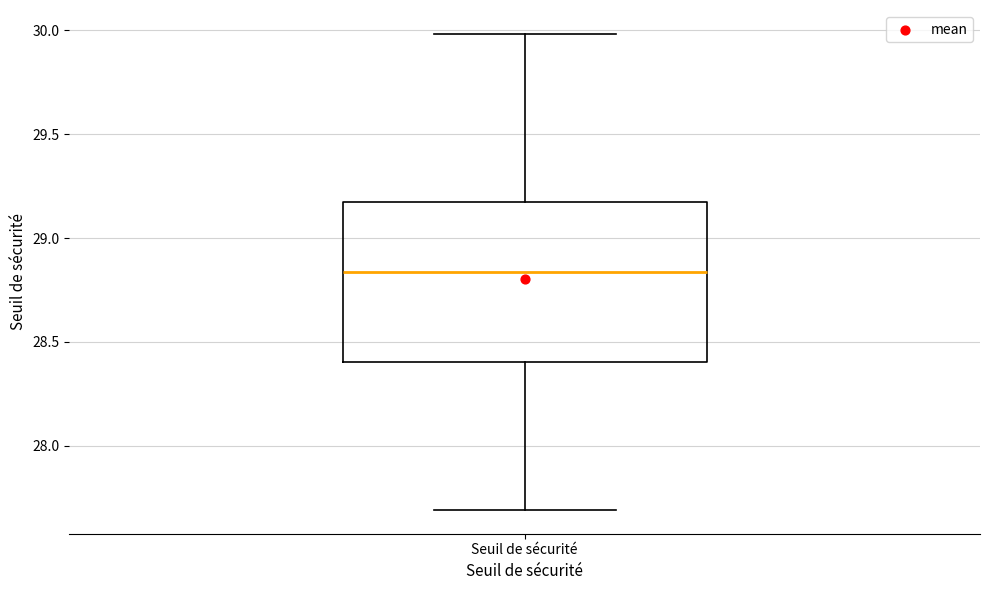

Where does the lower whisker of the box for Seuil de sécurité end on the y-axis? The values are not printed on the chart, so give them approximately, as read against the axis.

27.70